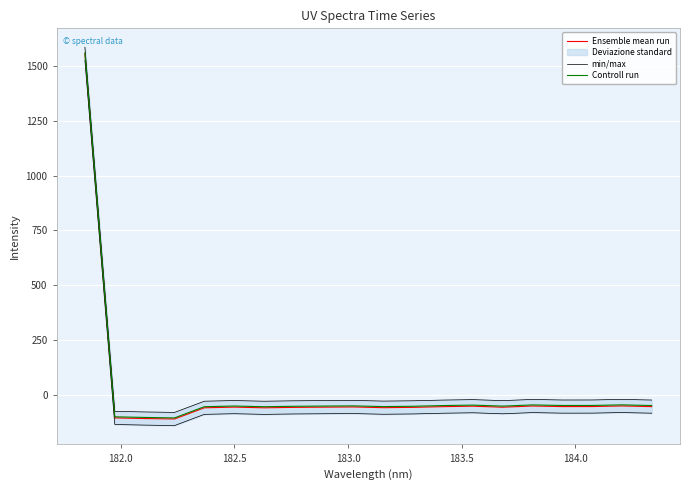

What is the highest value of the Controll run series?

1560.0